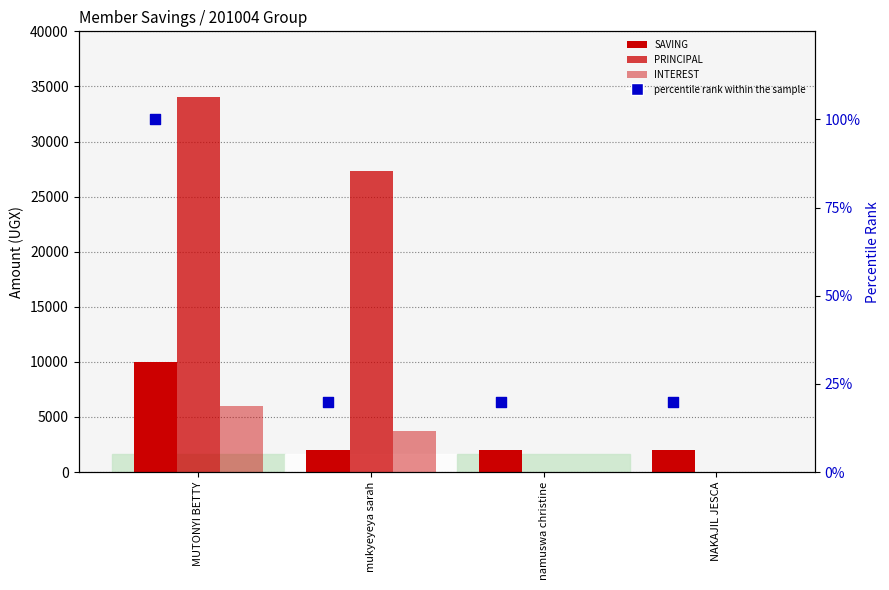

What is the total value across all series at NAKAJIL JESCA?

2020